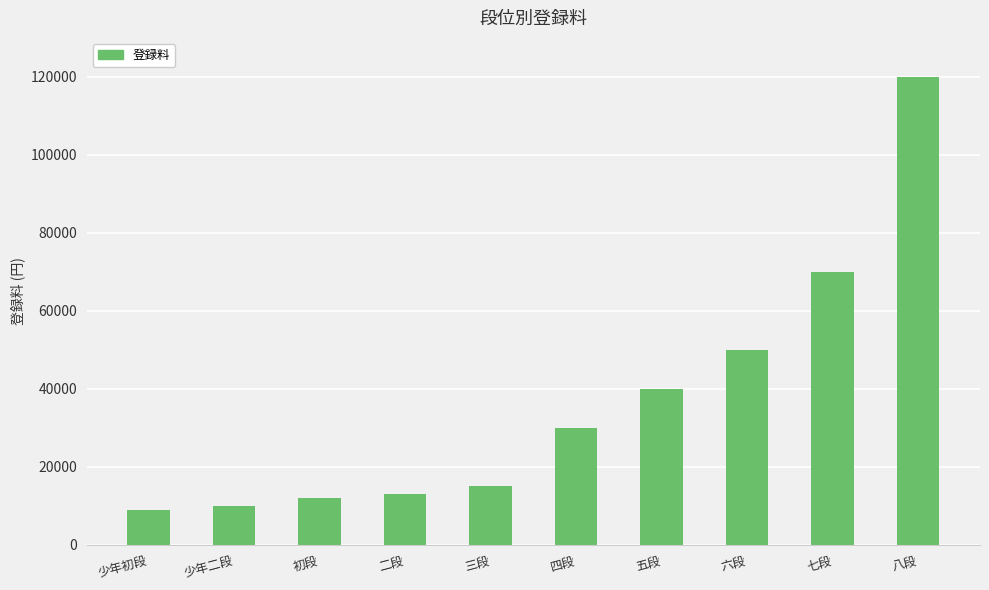

At which category does the chart reach its peak across all series?

八段